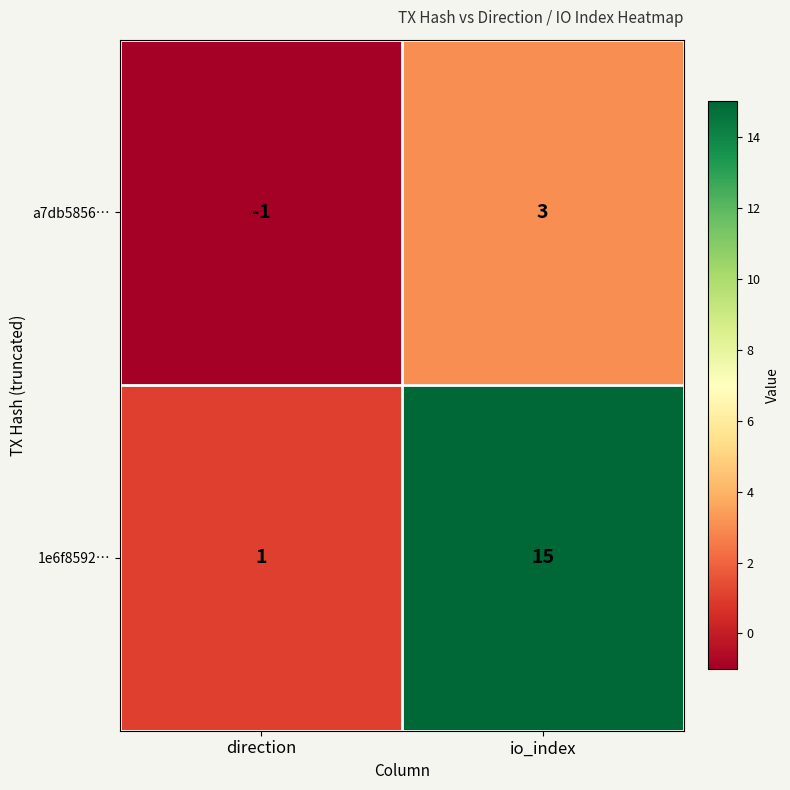

At which category does the chart reach its peak across all series?

io_index